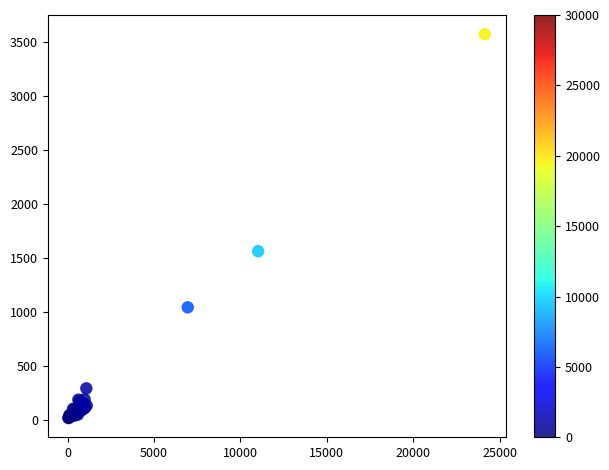

What Y value in the scatter plot is closest to 1792?

1560.0